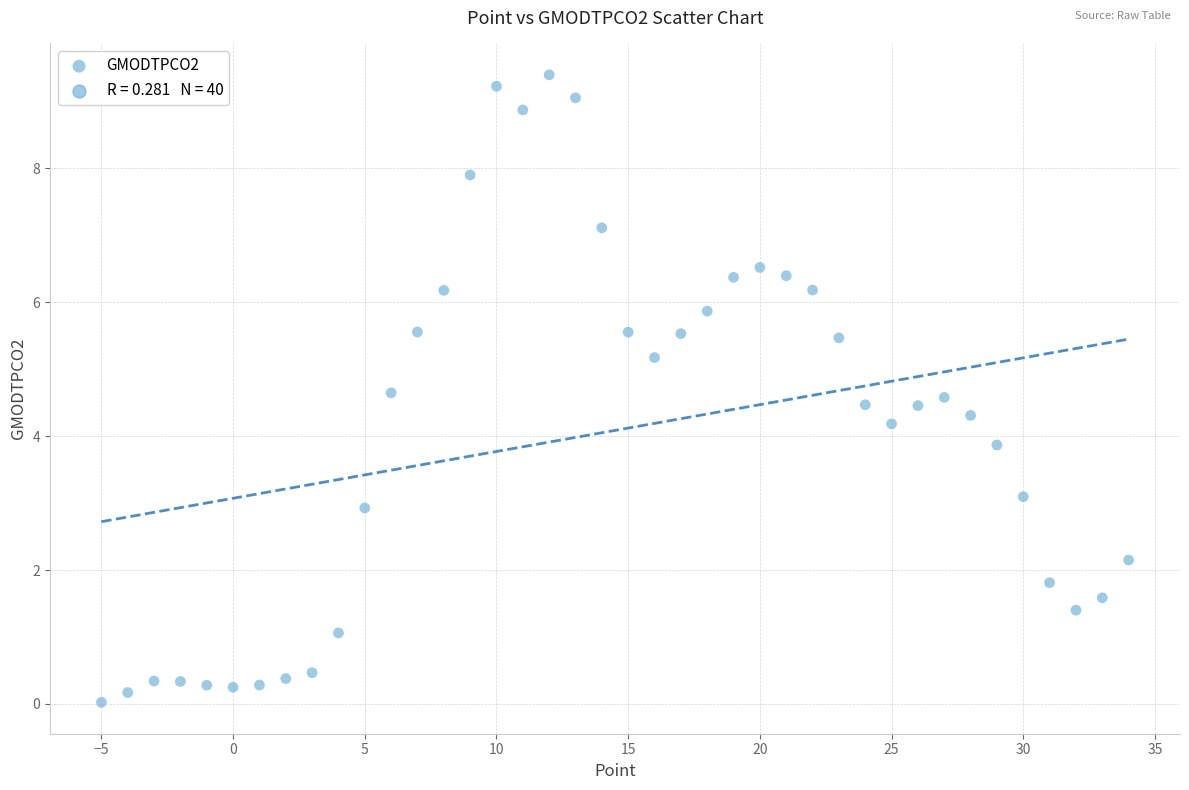

What is the range of X values (max minus min)?

39.0